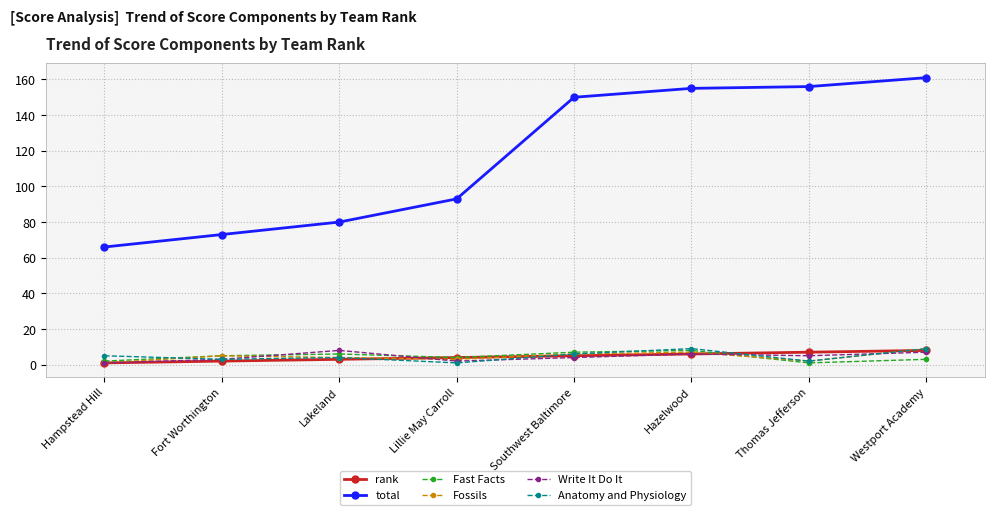

Count the number of data series in this chart.

6